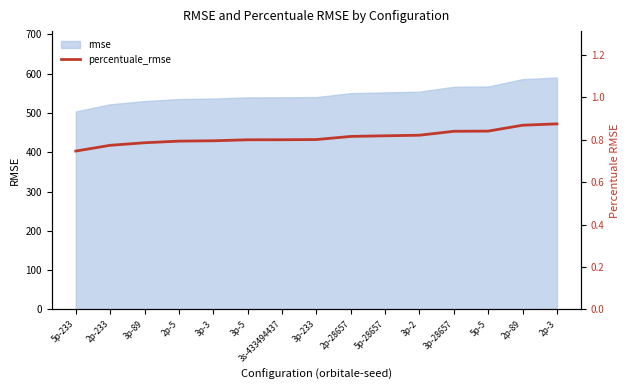

Rank the categories by value from highest to lowest.

2p-3, 2p-89, 5p-5, 3p-28657, 3p-2, 5p-28657, 2p-28657, 3p-233, 3s-433494437, 3p-5, 3p-3, 2p-5, 3p-89, 2p-233, 5p-233